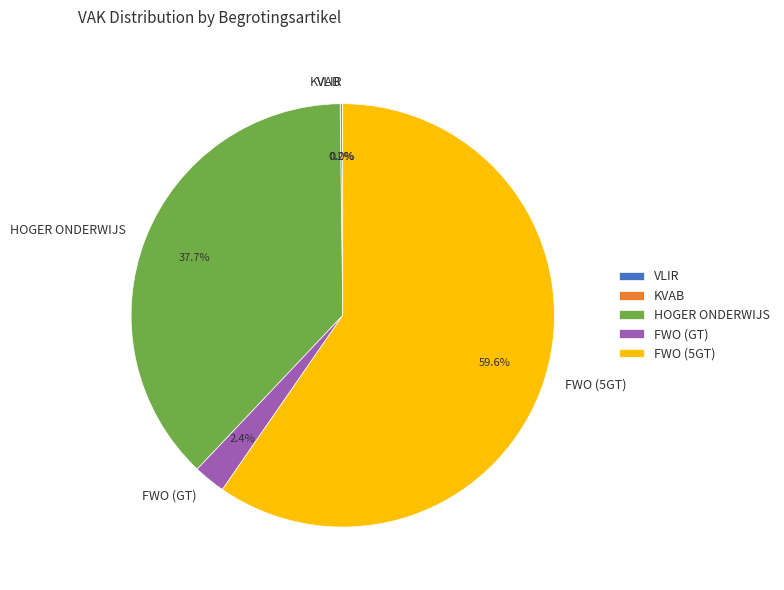

Which category has the biggest portion of the pie?

FWO (5GT)